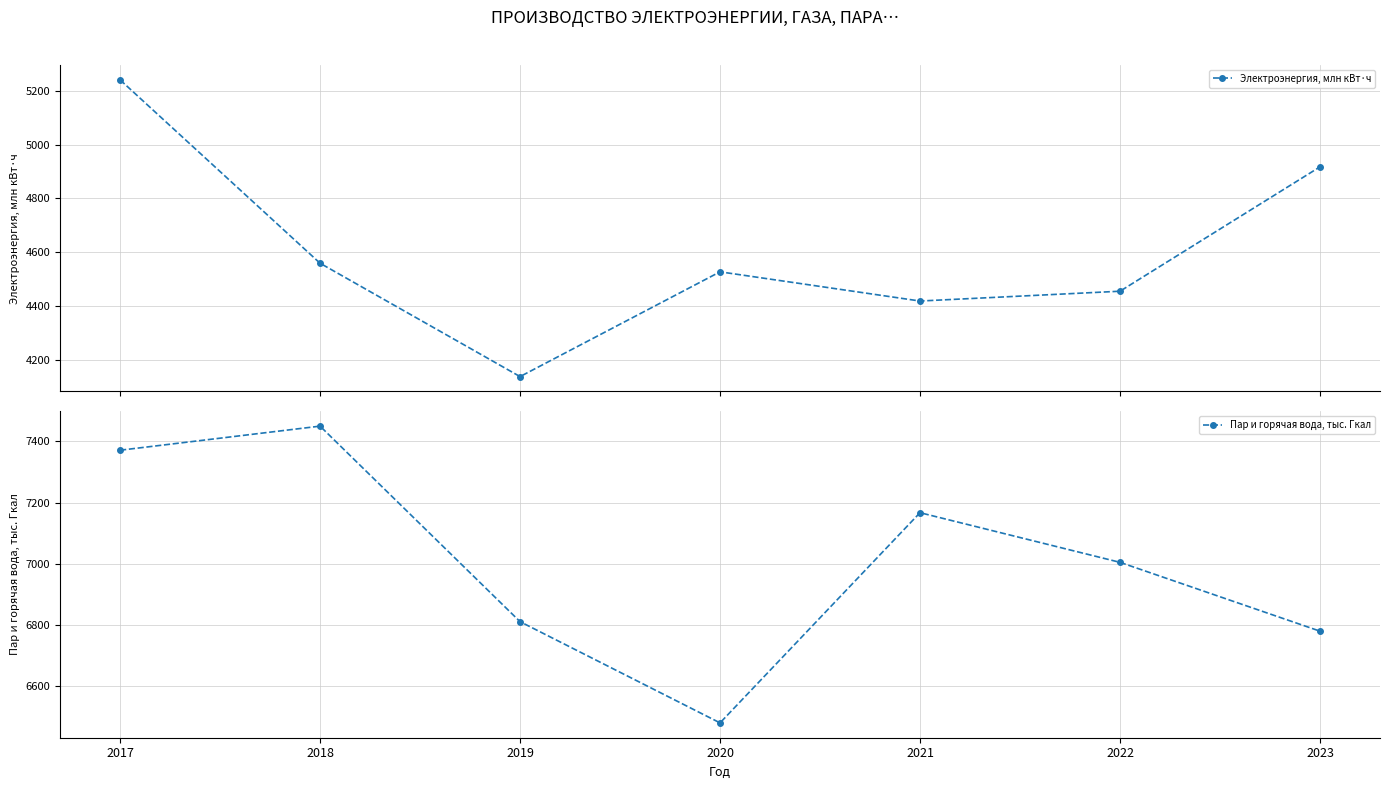

What is the average value of the Пар и горячая вода, тыс. Гкал series?

7009.1